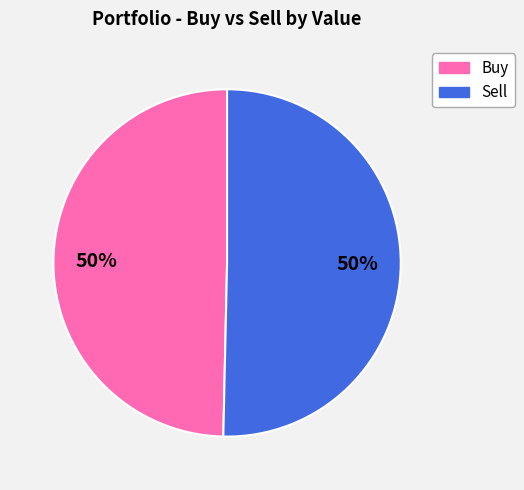

How many slices are in this pie chart?

2